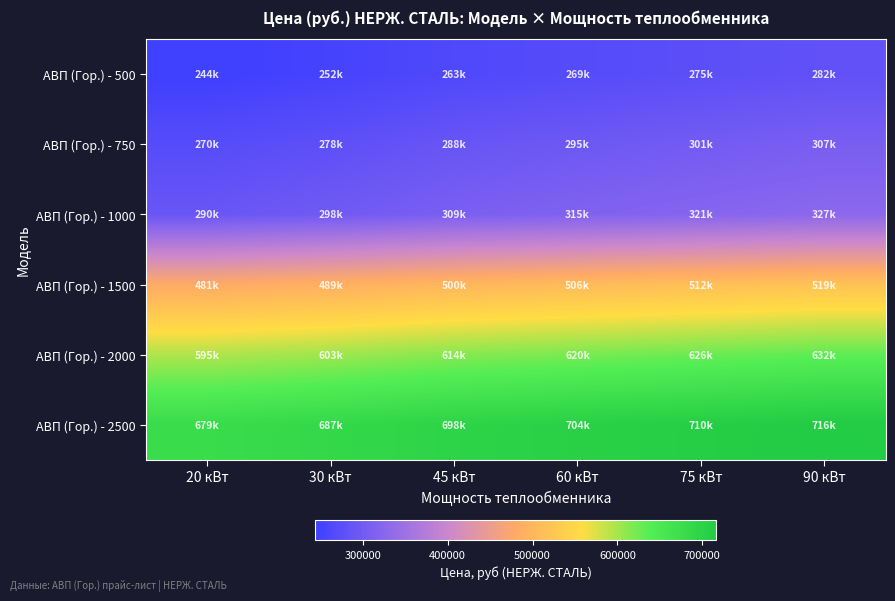

At which category does the chart reach its peak across all series?

90 кВт